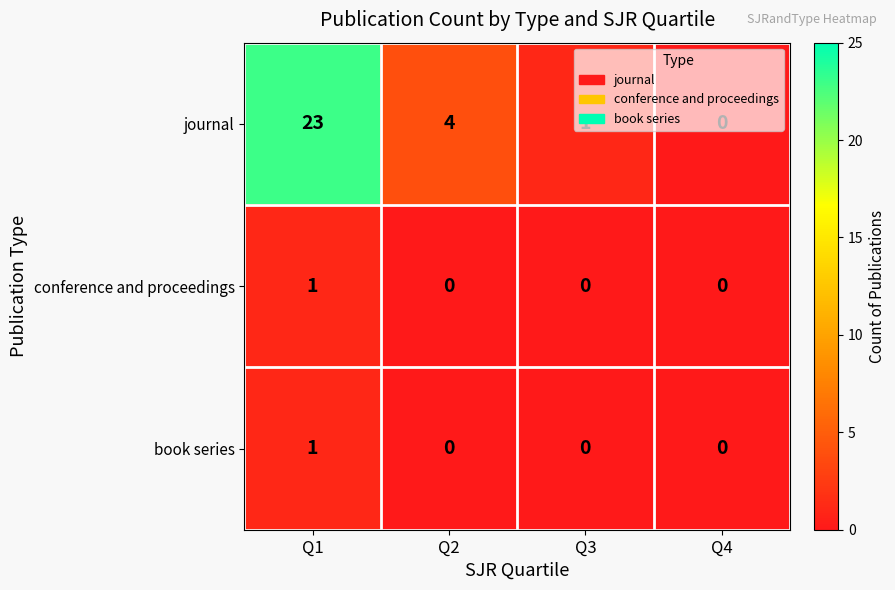

Which series has the widest spread of values?

journal